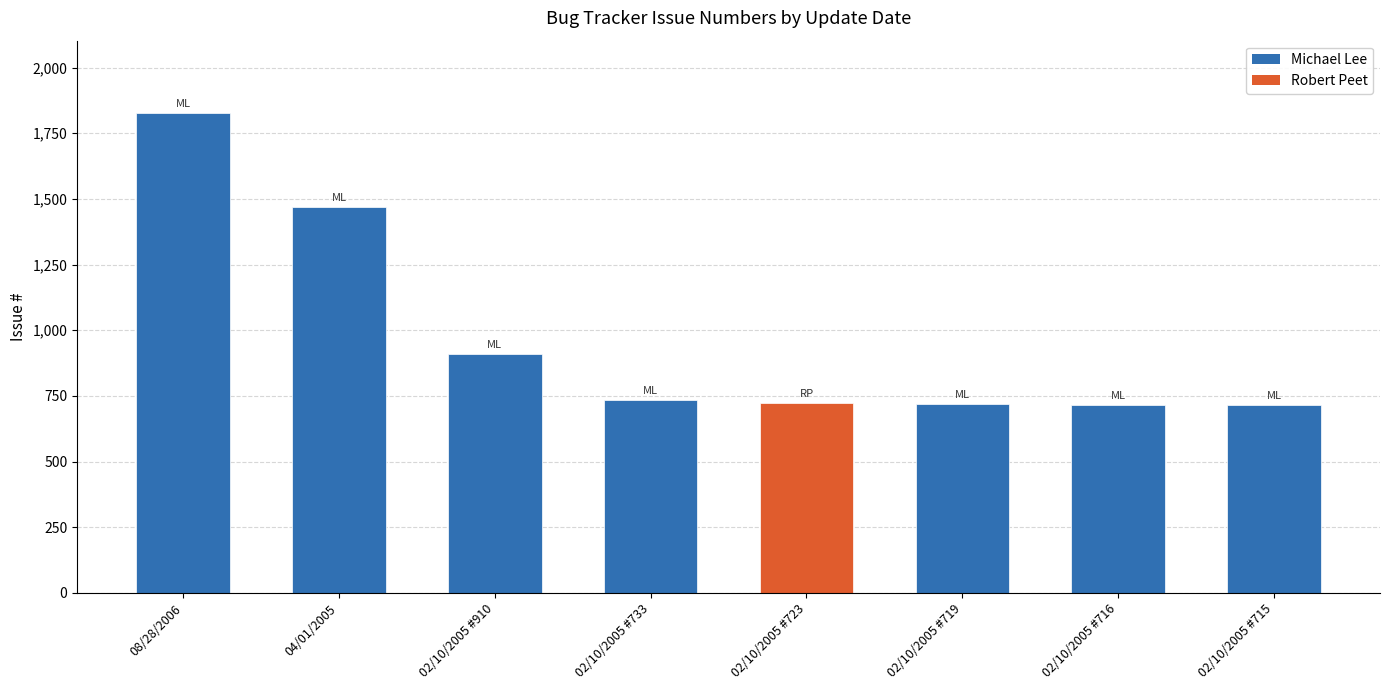

At which label does the data first exceed 733?

08/28/2006